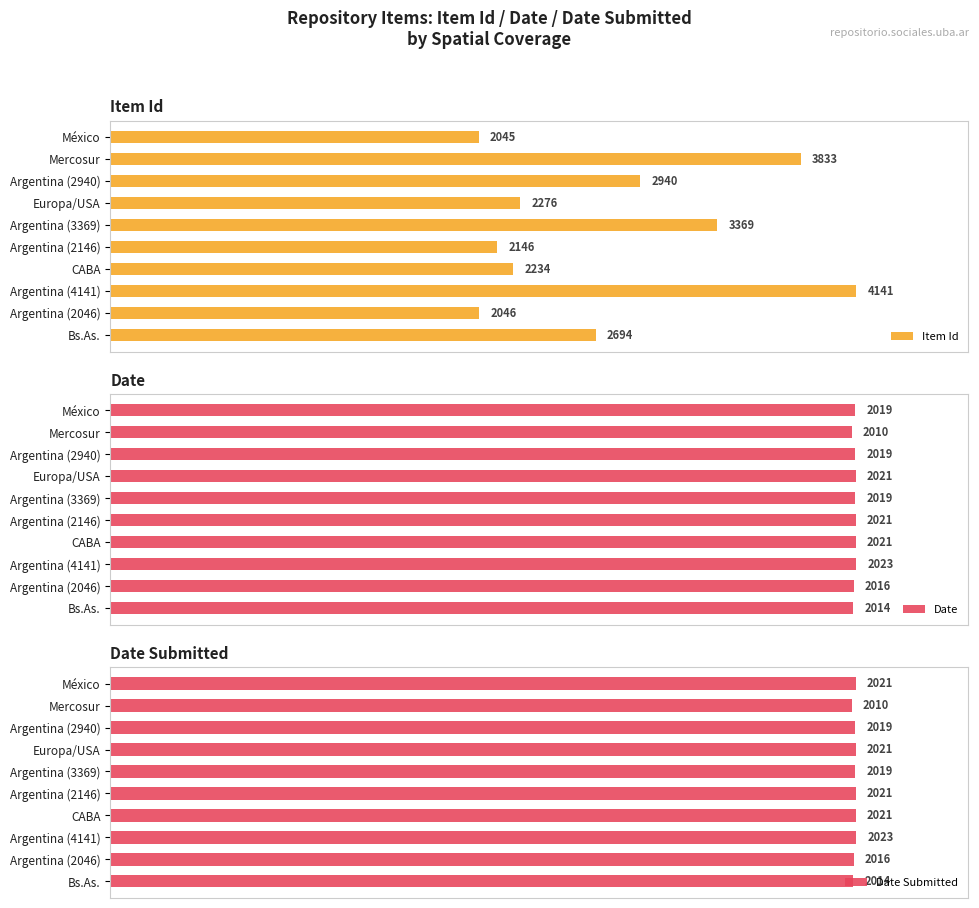

How many groups of bars are there?

10